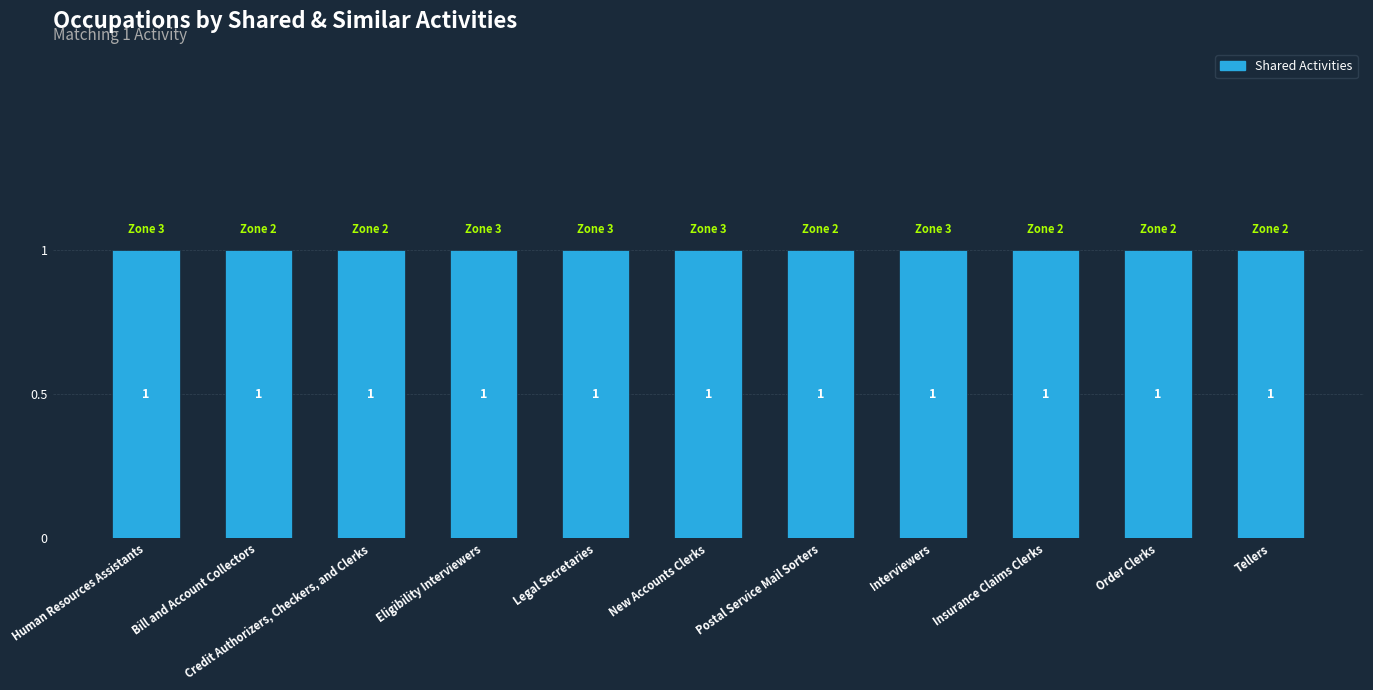

Which series has the largest range (max minus min)?

Shared Activities